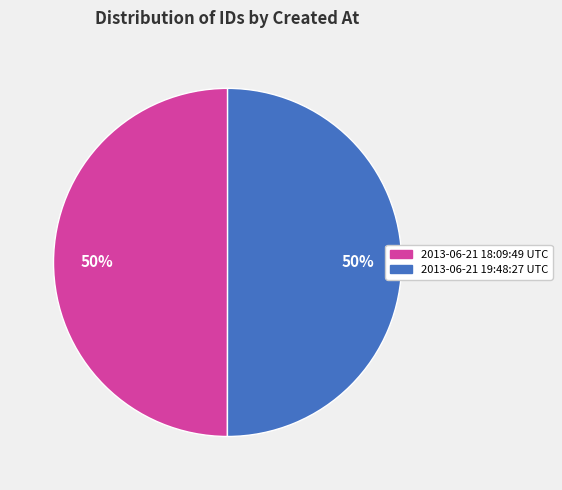

What is the ratio of the value at 2013-06-21 19:48:27 UTC to the value at 2013-06-21 18:09:49 UTC?

1.0